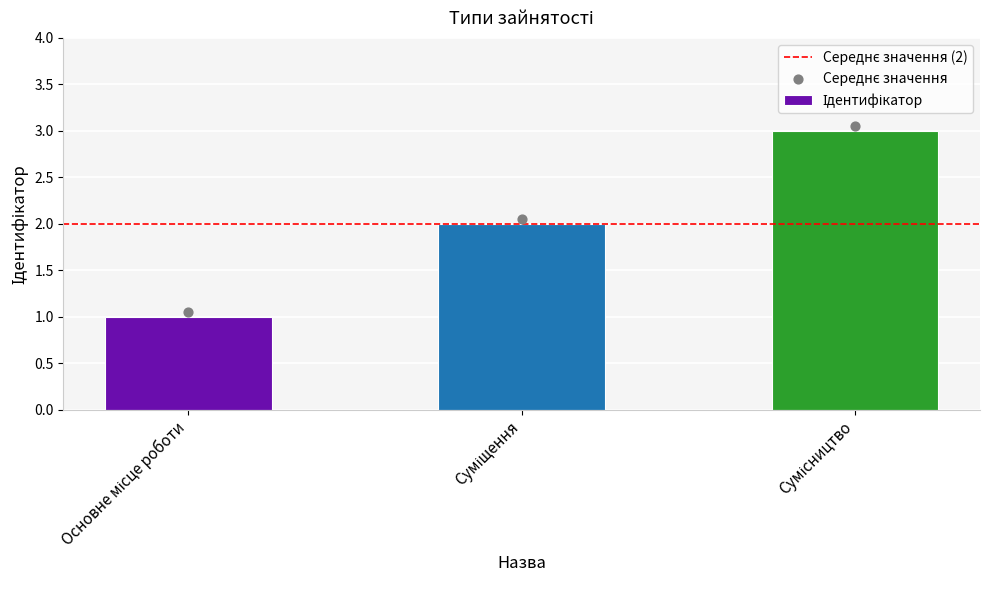

What is the ratio of the value at Основне місце роботи to the value at Сумісництво?

0.3